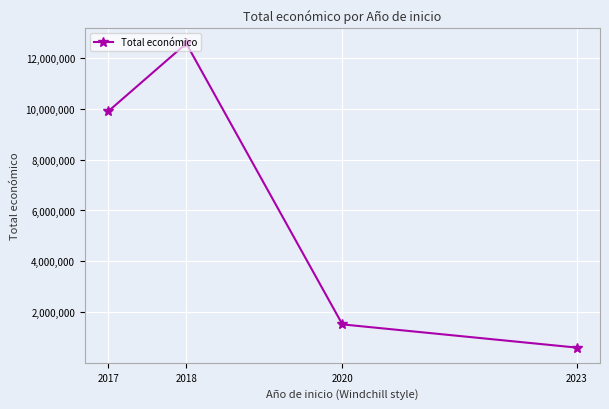

How many data points are less than 9904743?

2